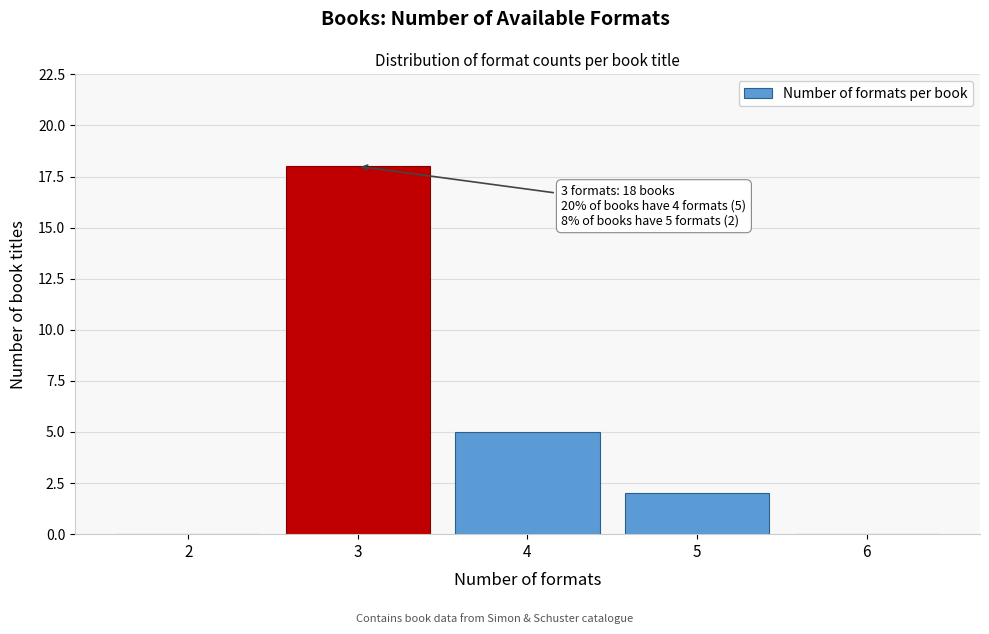

Where is the data nearest to the value 9?

4